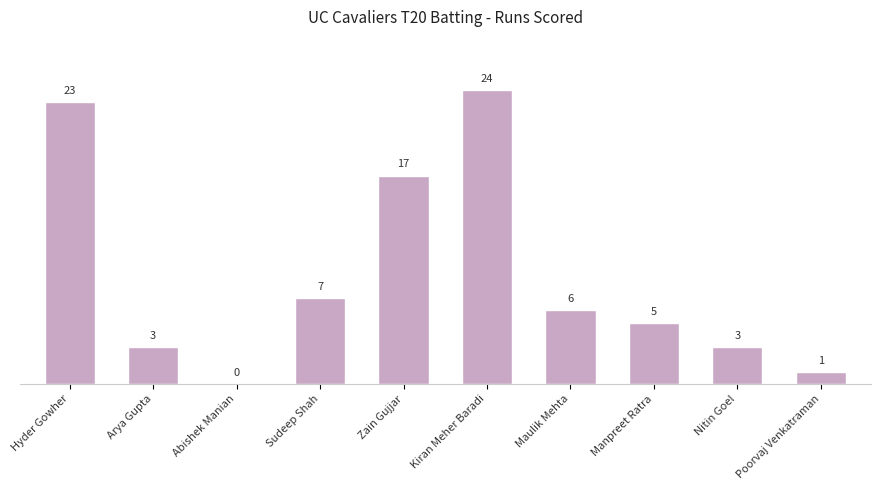

What is the difference between the values at Abishek Manian and Maulik Mehta?

6